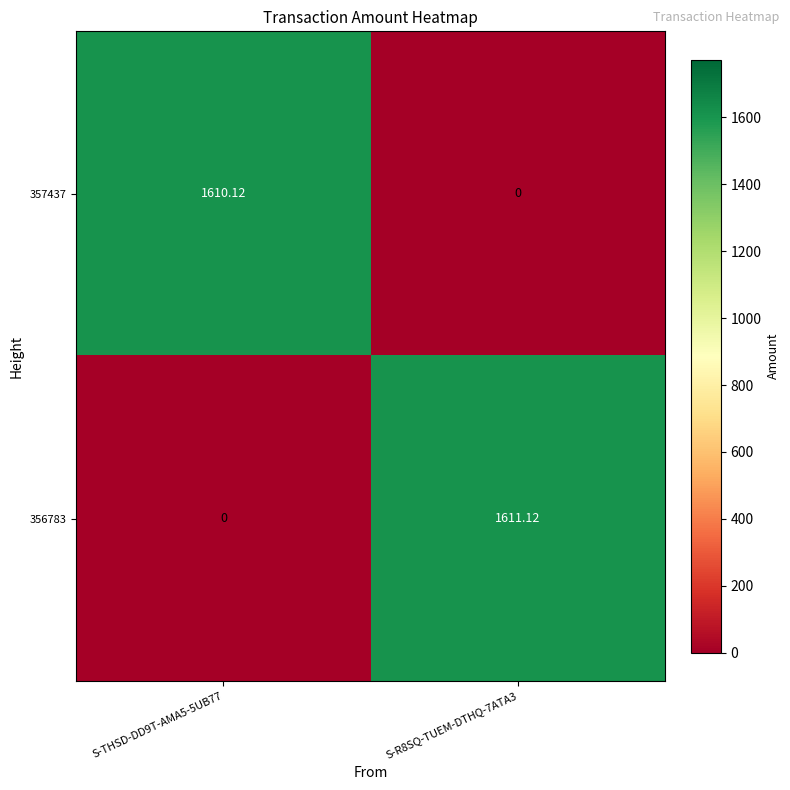

What is the total value across all series at S-THSD-DD9T-AMA5-5UB77?

1610.1